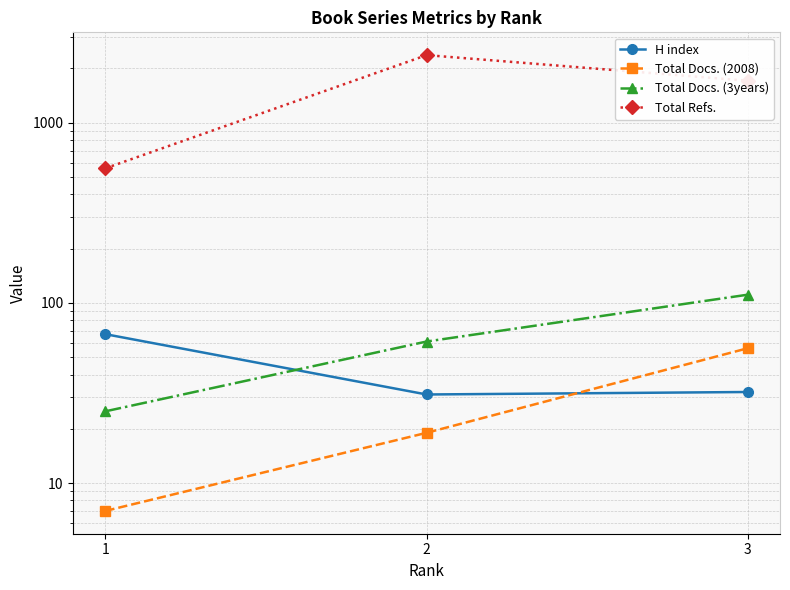

Reading left to right, what are all the values shown in this chart?

H index: 1=67	2=31	3=32
Total Docs. (2008): 1=7	2=19	3=56
Total Docs. (3years): 1=25	2=61	3=111
Total Refs.: 1=558	2=2370	3=1708